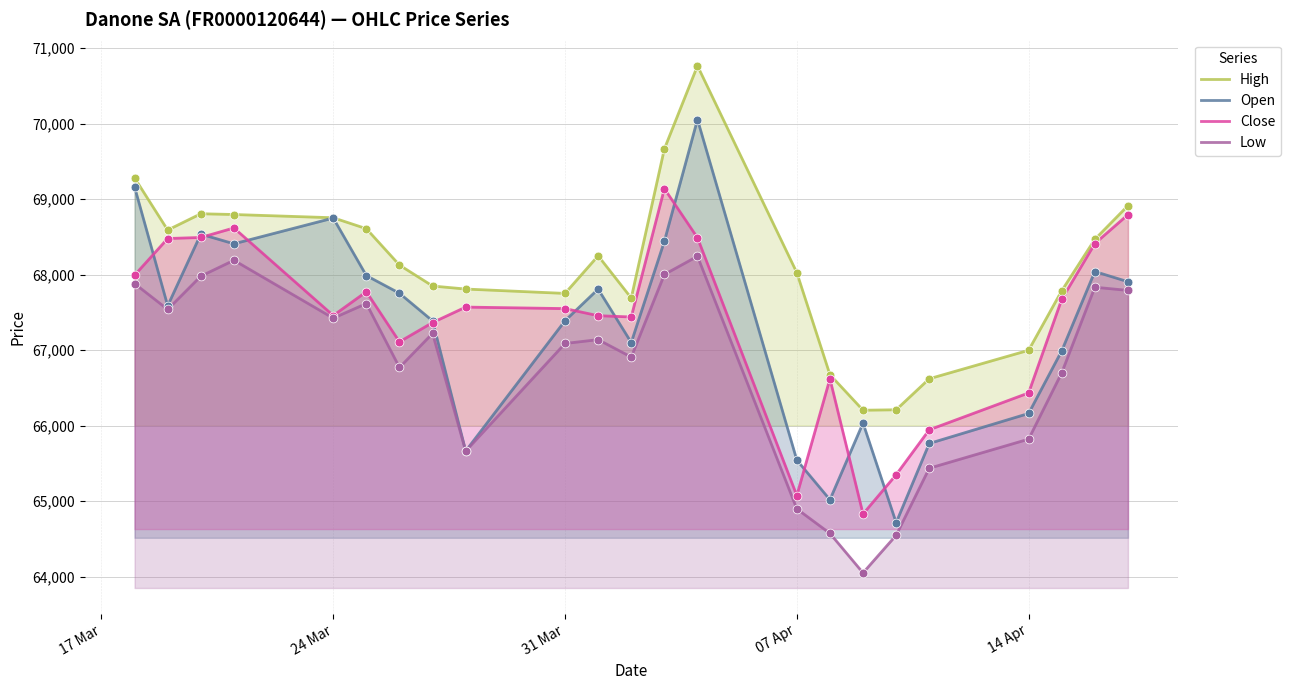

At how many categories does at least one series exceed 66675?

19